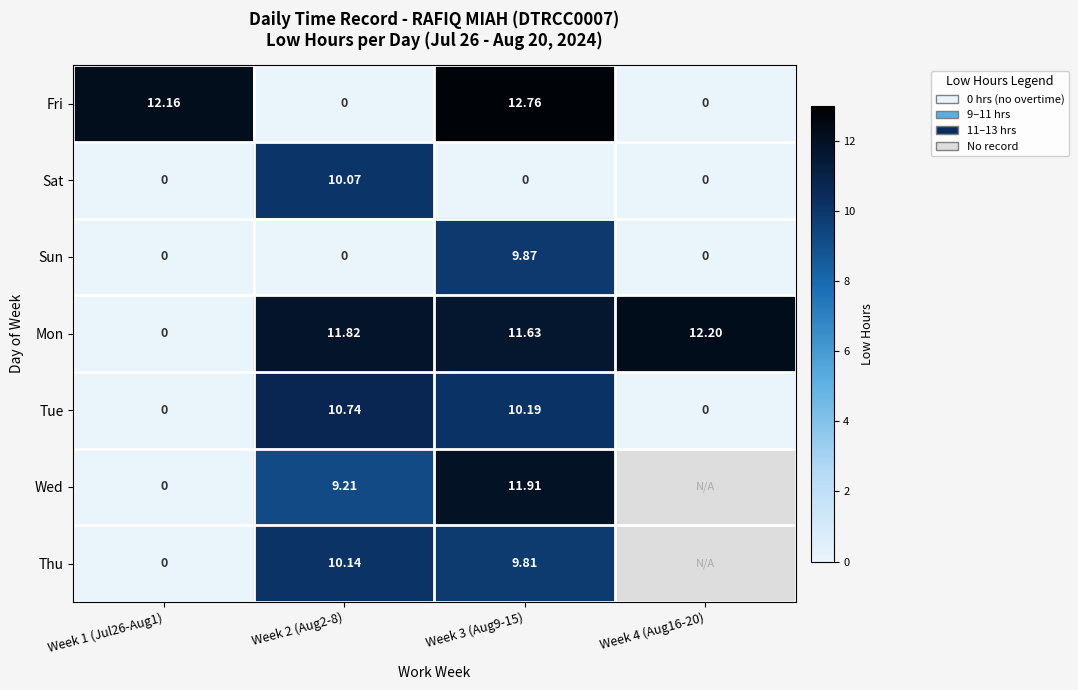

How many categories are shown in the chart?

4